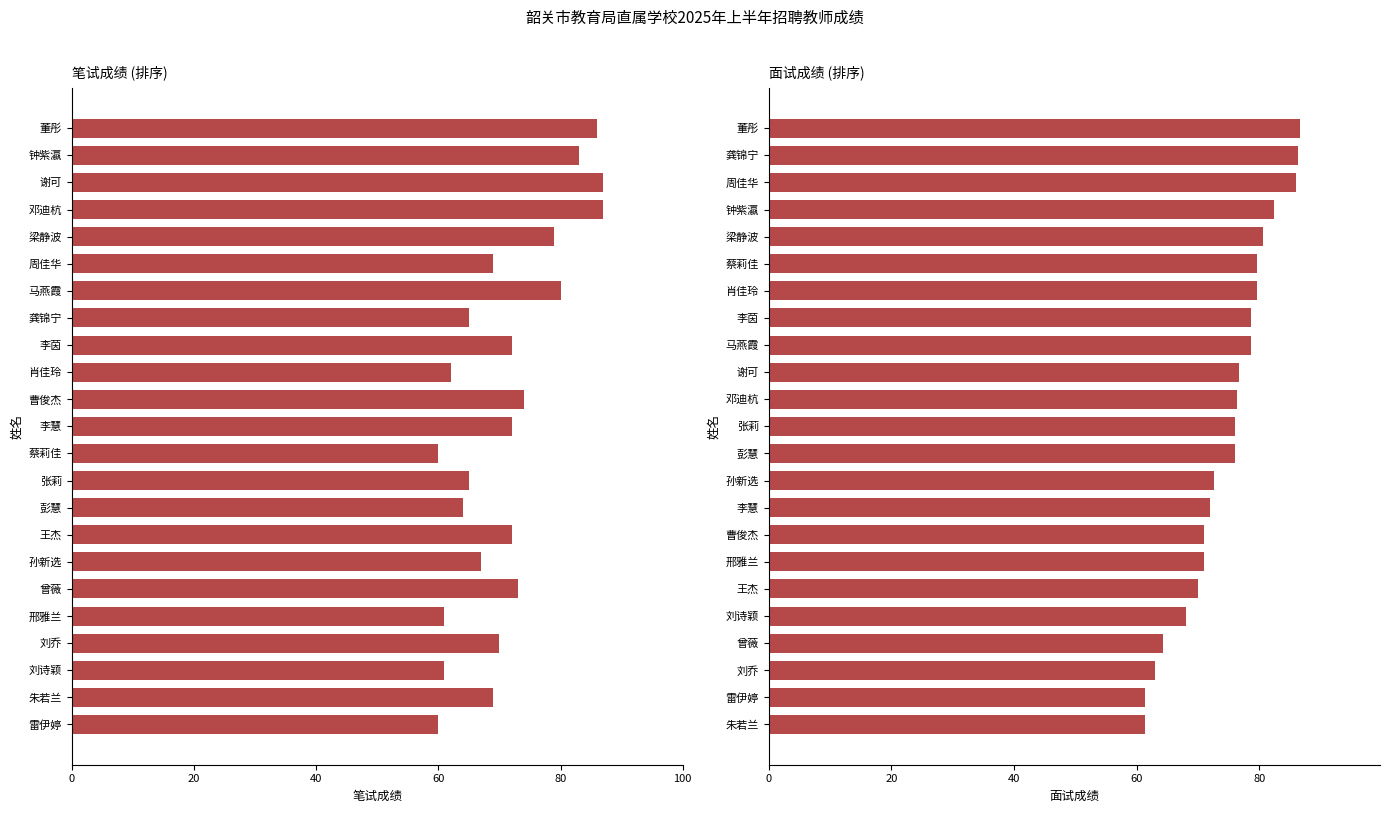

Is the value of 笔试成绩 at 21 greater than the value of 面试成绩 at 40?

Yes